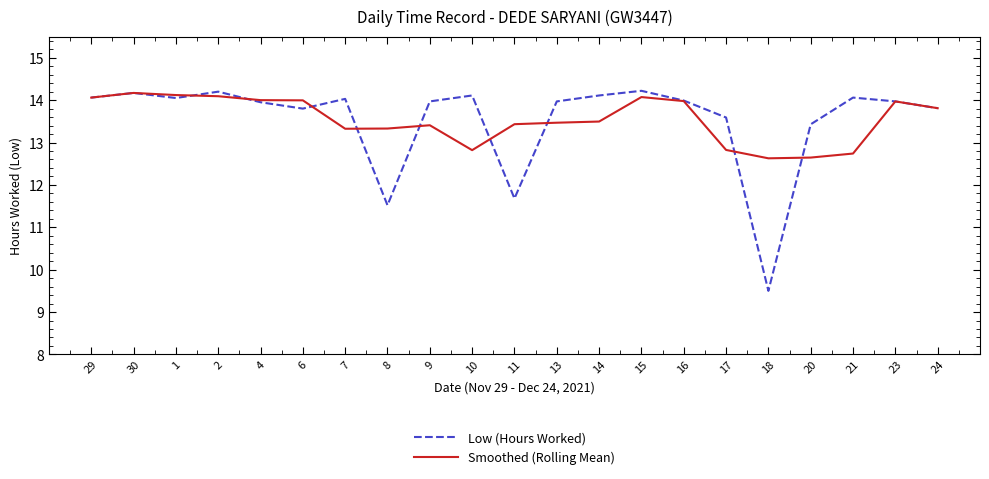

Which series has the widest spread of values?

Low (Hours Worked)